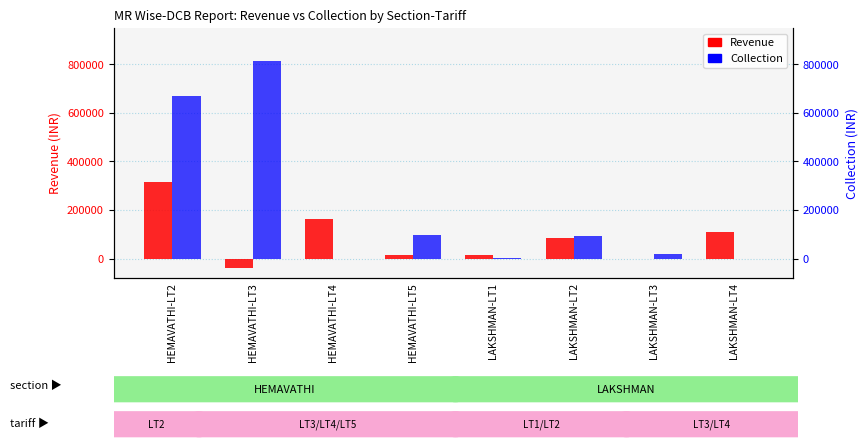

How many groups of bars are there?

8